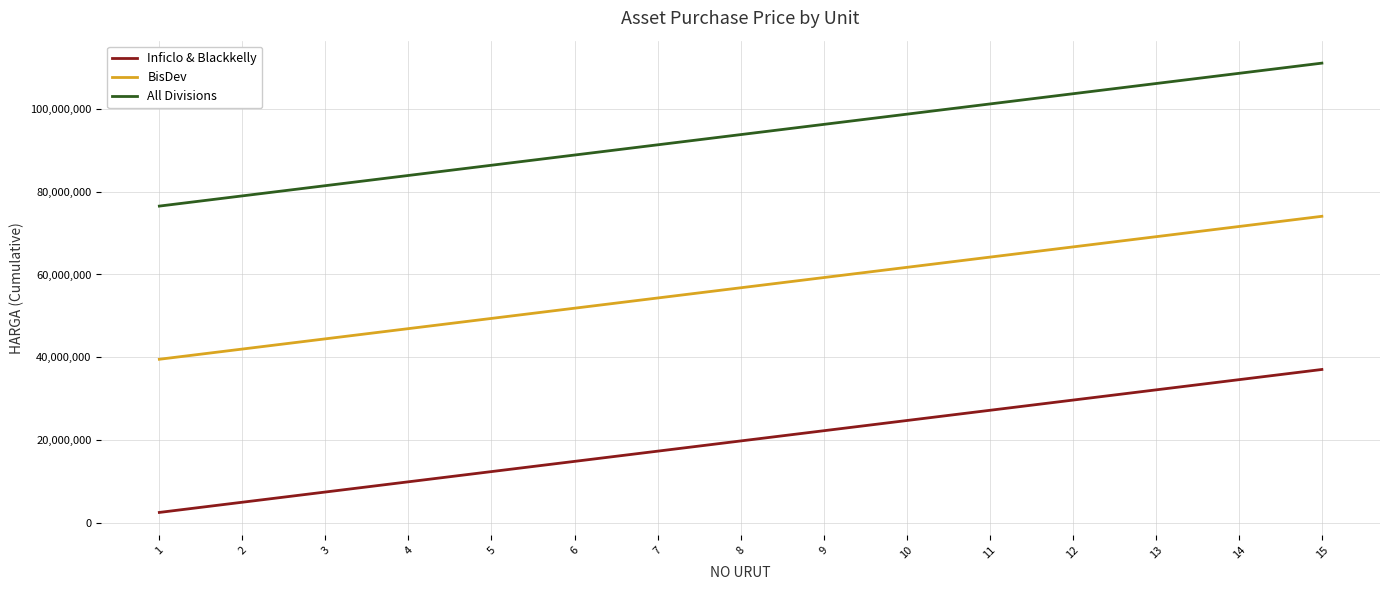

True or false: Inficlo & Blackkelly has more than 1 points higher than both neighbors.

False